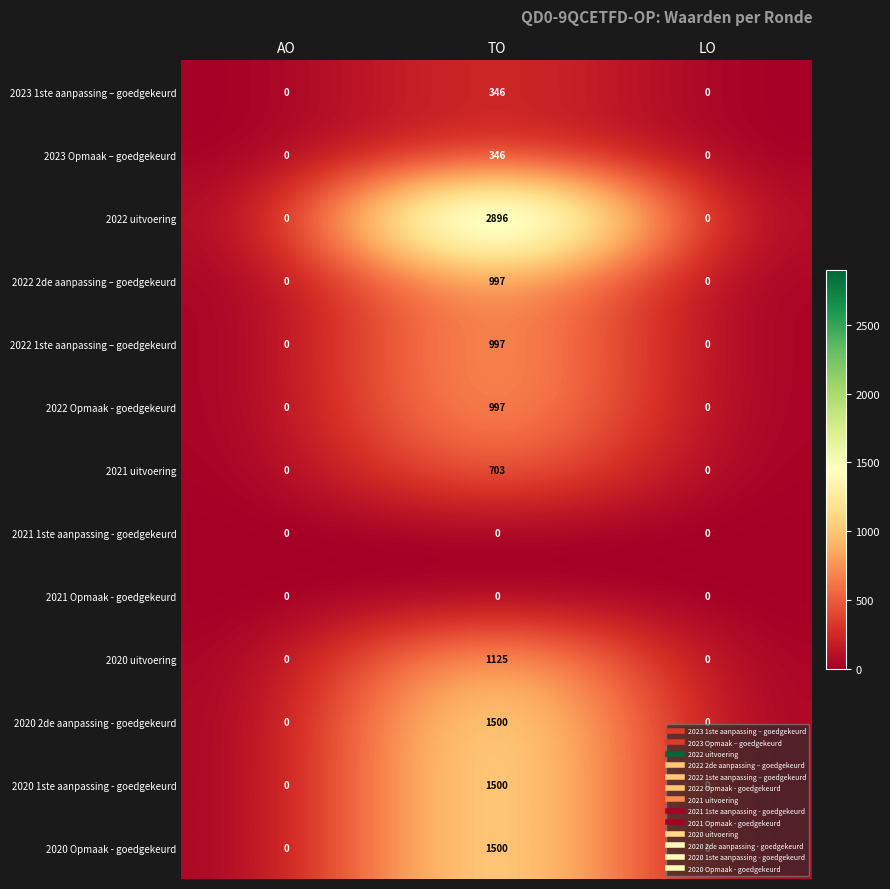

The 2021 uitvoering series shows -264 at AO. True or false?

False